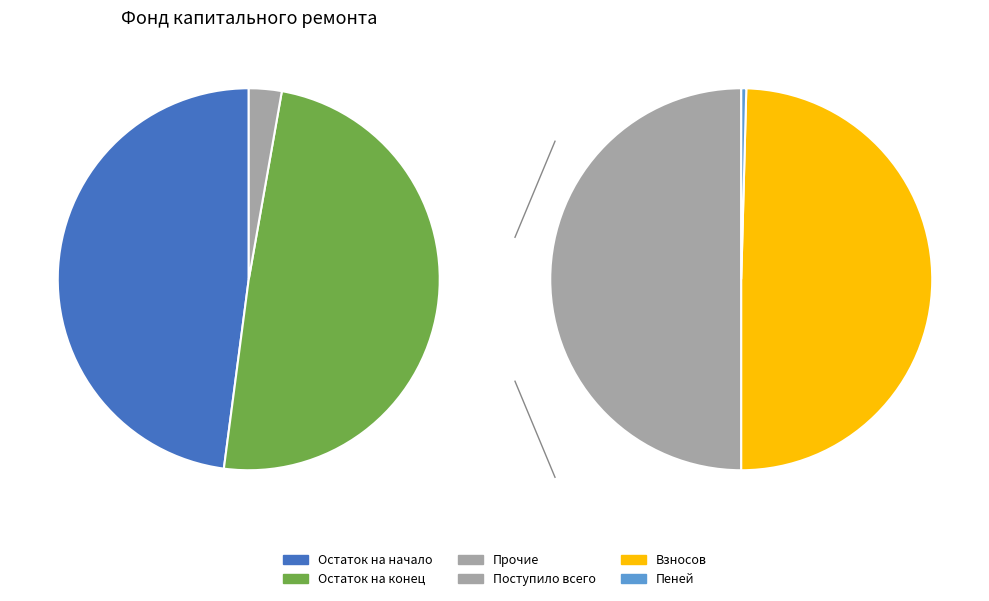

To the nearest percent, what portion does Поступило всего represent?

1%